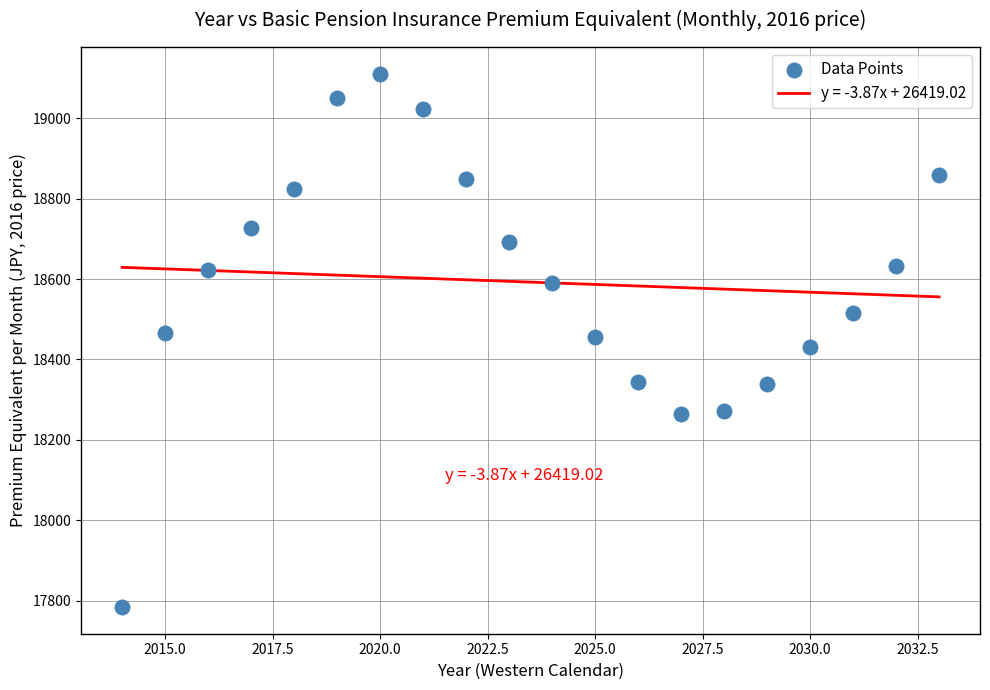

What is the range of X values (max minus min)?

19.0